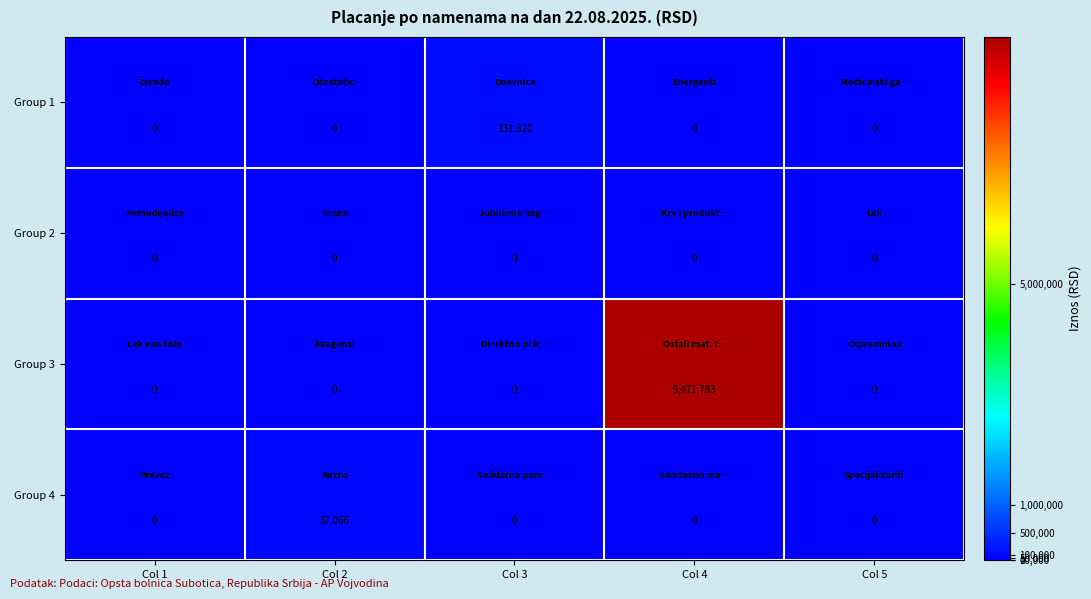

What is the greatest value displayed?

9471783